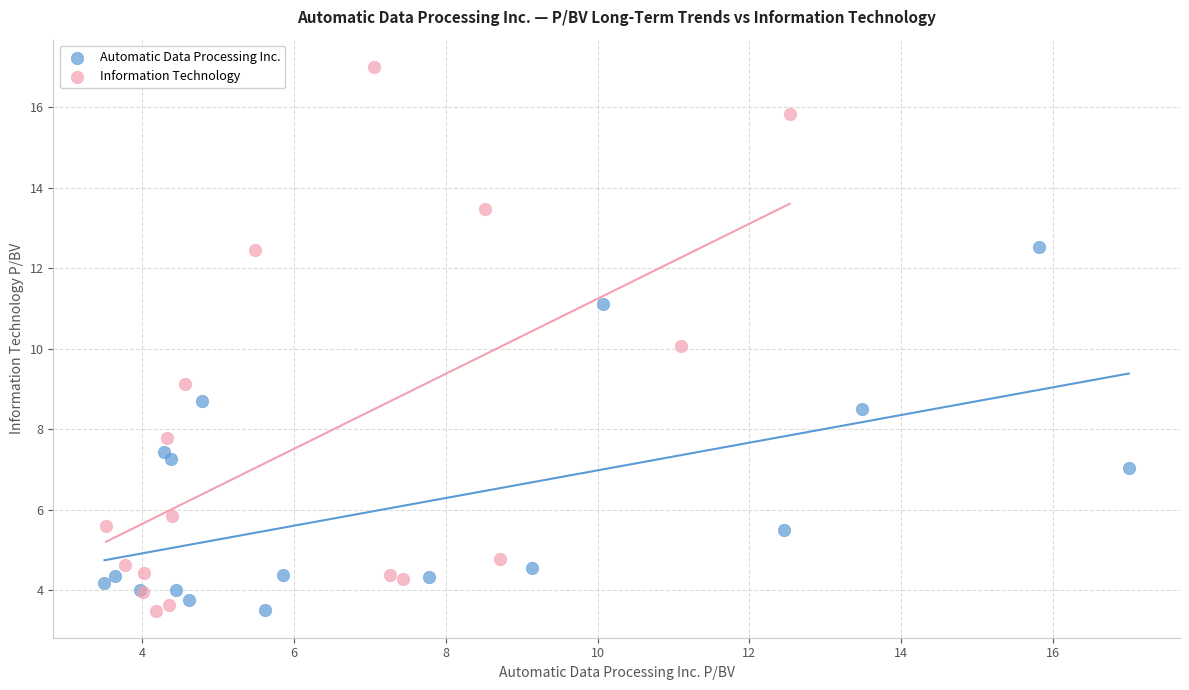

What are all the series names shown in the legend?

Automatic Data Processing Inc., Information Technology